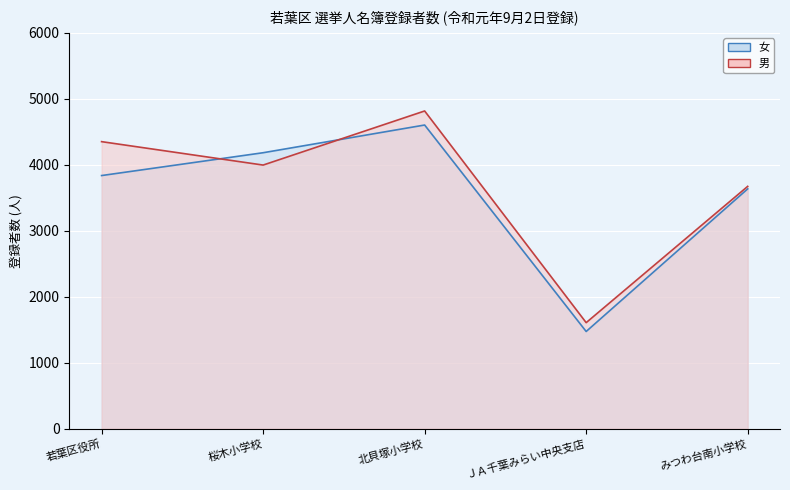

List the labels in order of 男 value, smallest first.

ＪＡ千葉みらい中央支店, みつわ台南小学校, 桜木小学校, 若葉区役所, 北貝塚小学校